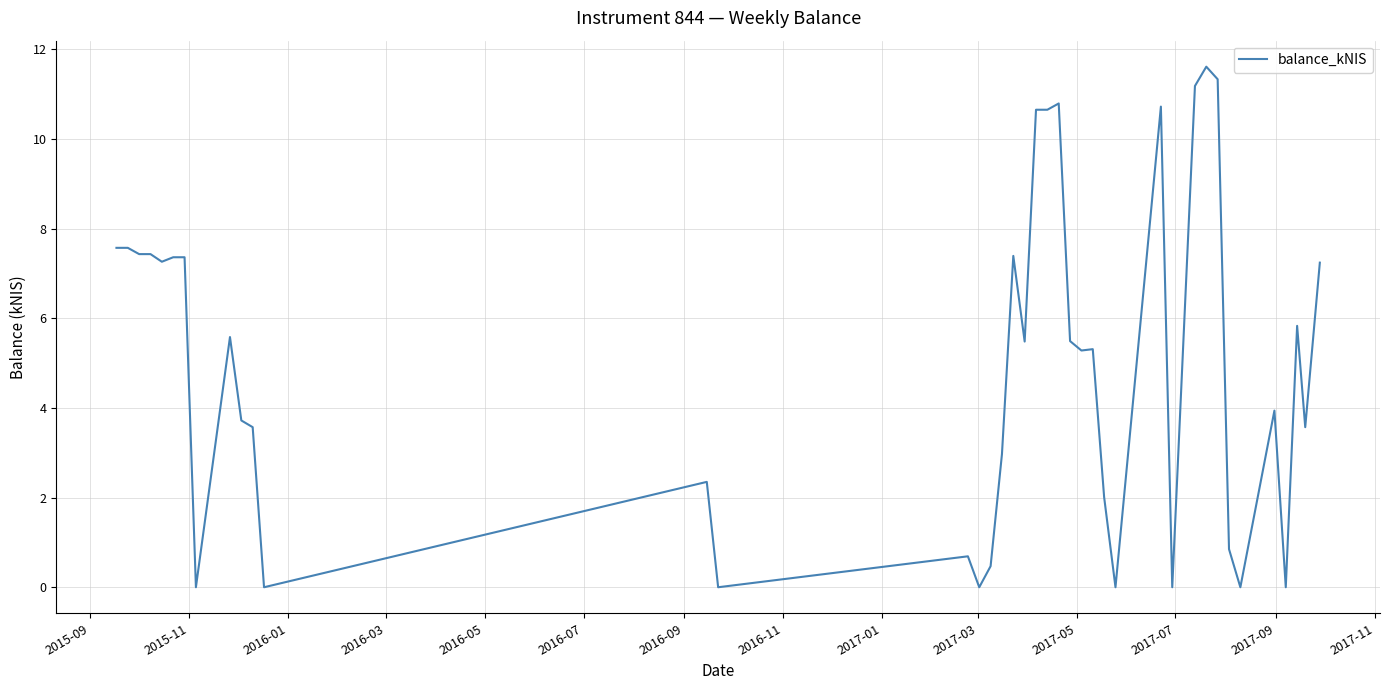

What is the greatest value displayed?

11.6